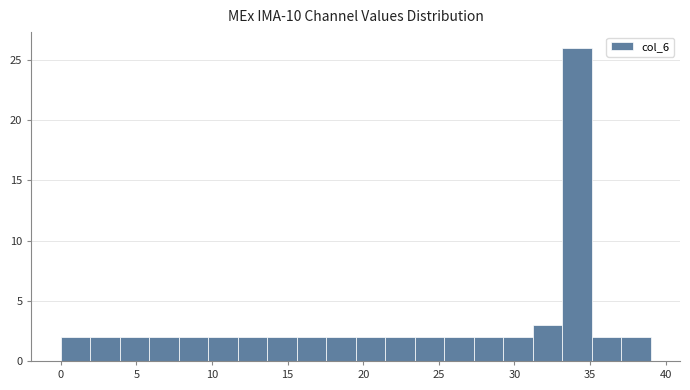

Read against the x-axis, roughly where is the centre of the tallest bar?

34.0